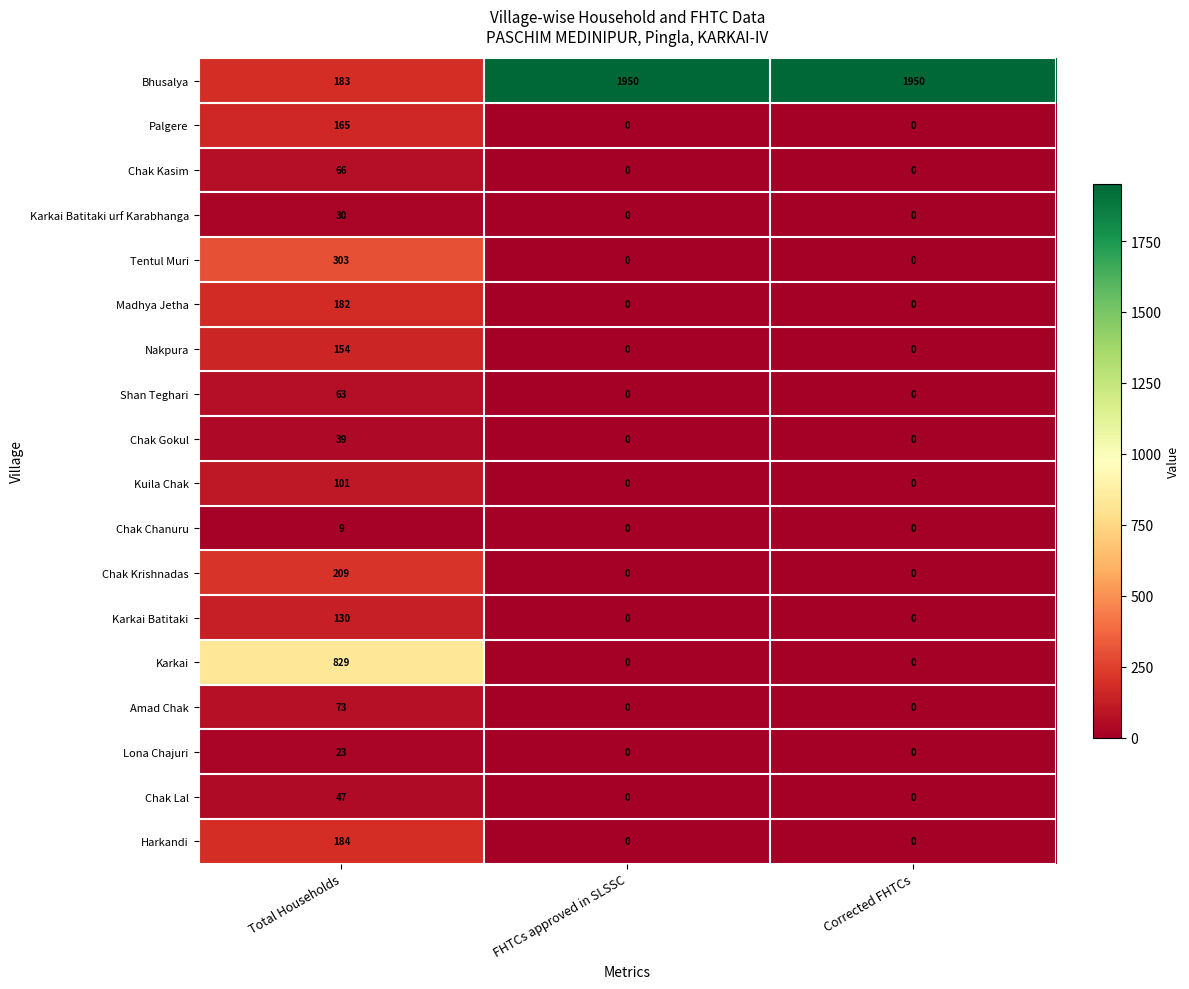

At which category is the sum across all series the highest?

Total Households